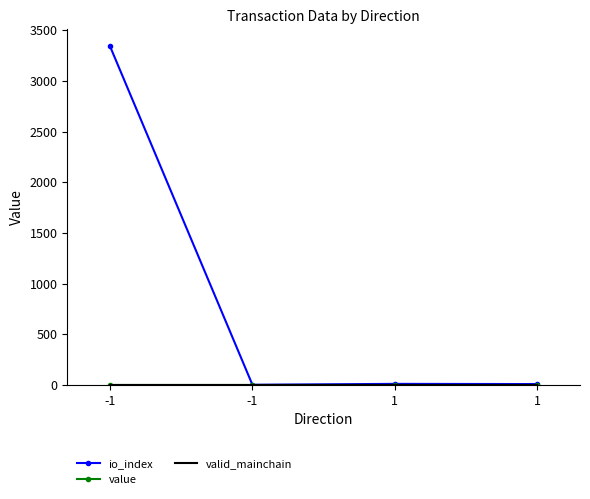

At how many categories does at least one series exceed 2005?

1